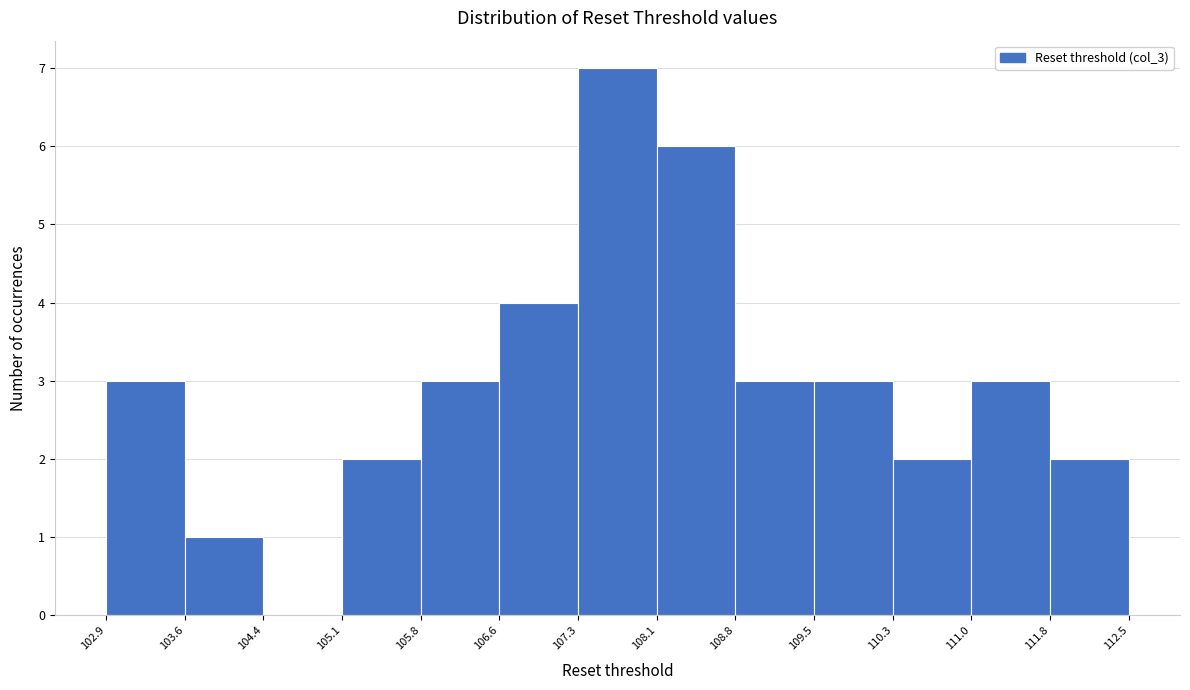

How tall is the bar that spans 111.0 to 111.8 on the x-axis? The values are not printed on the chart, so give them approximately, as read against the axis.

3